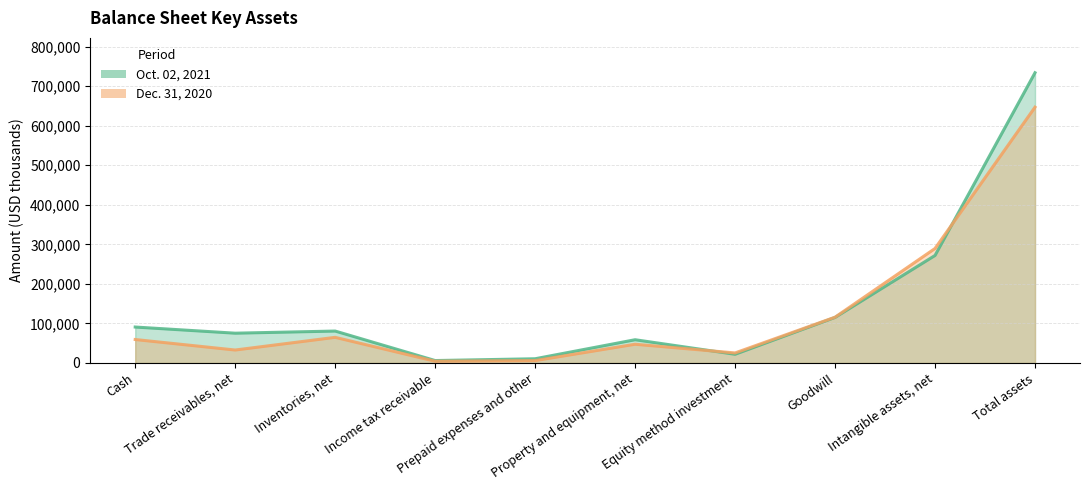

How many interior local valleys does the Dec. 31, 2020 series have?

3